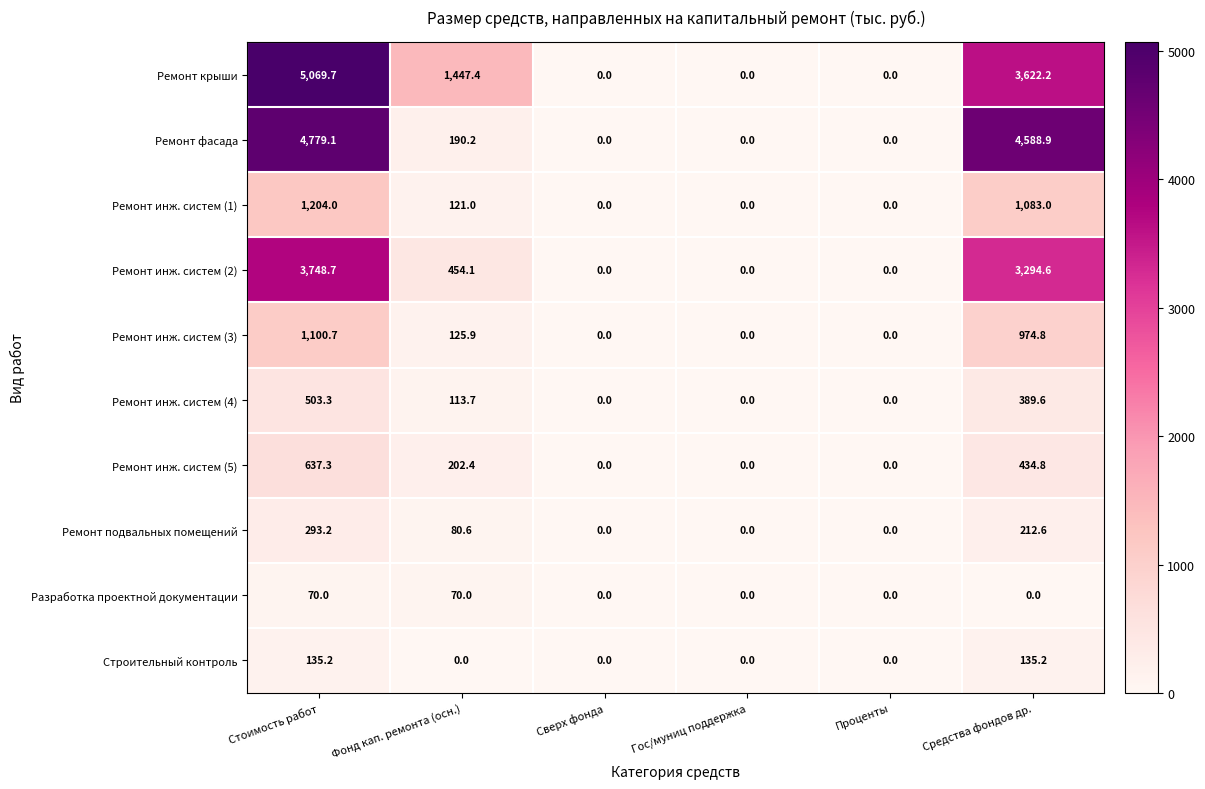

At which label does Ремонт фасада first exceed 190?

Стоимость работ